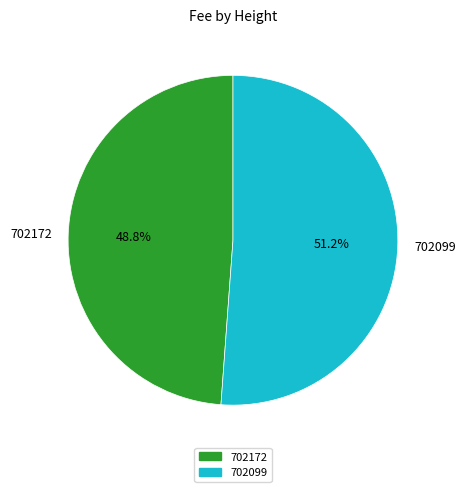

To the nearest percent, what is the difference between the largest and smallest slice percentages?

2%